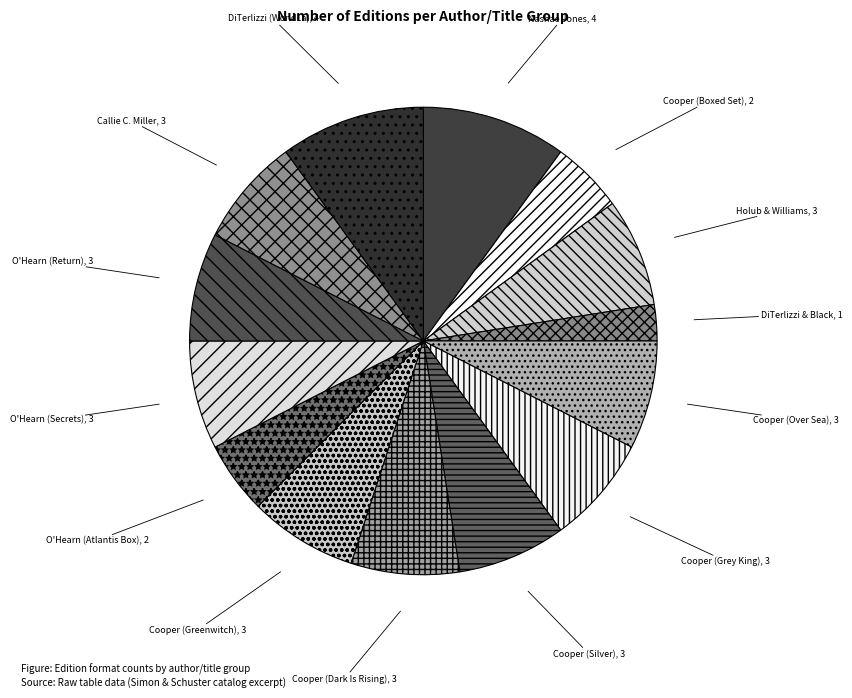

What is the smallest slice in the pie chart?

DiTerlizzi & Black, 1